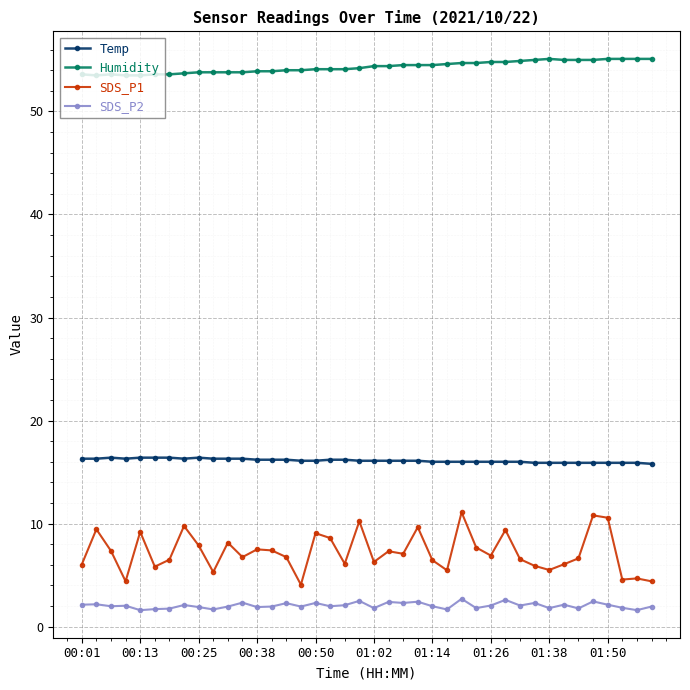

Rank the series by their maximum value, from highest to lowest.

Humidity, Temp, SDS_P1, SDS_P2